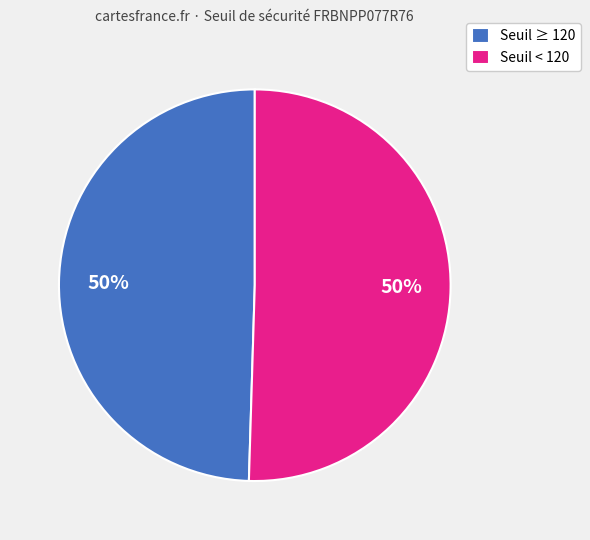

To the nearest percent, what percentage of the pie is Seuil < 120?

50%